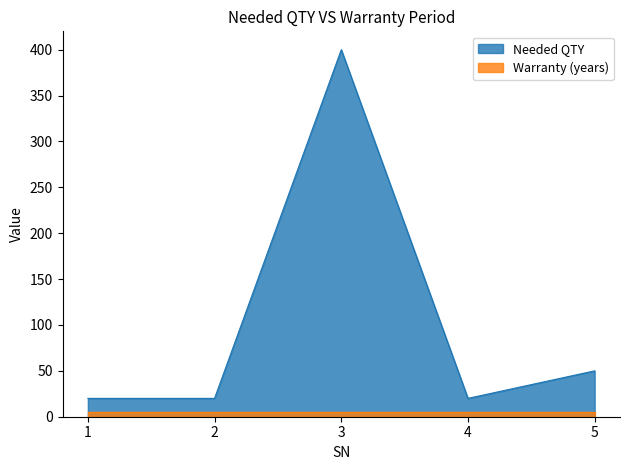

Which has a higher value, 3 or 1?

3